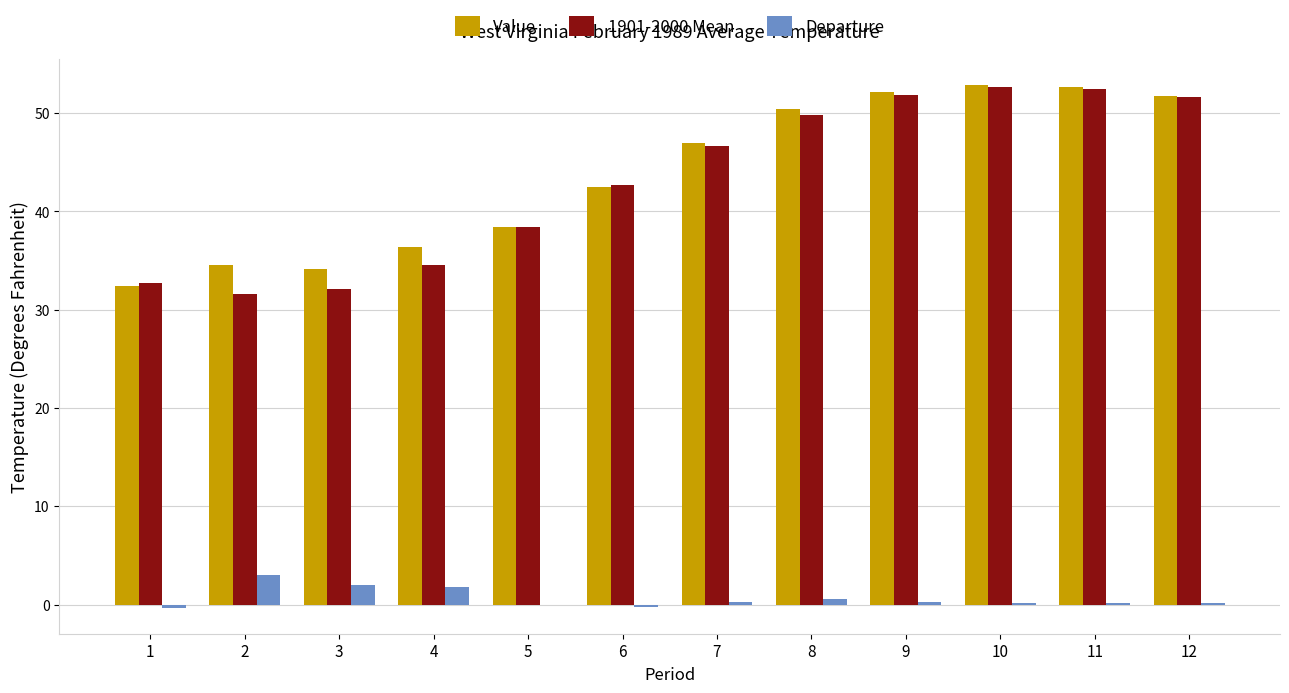

Is it true that Departure equals 0.2 at 11?

True